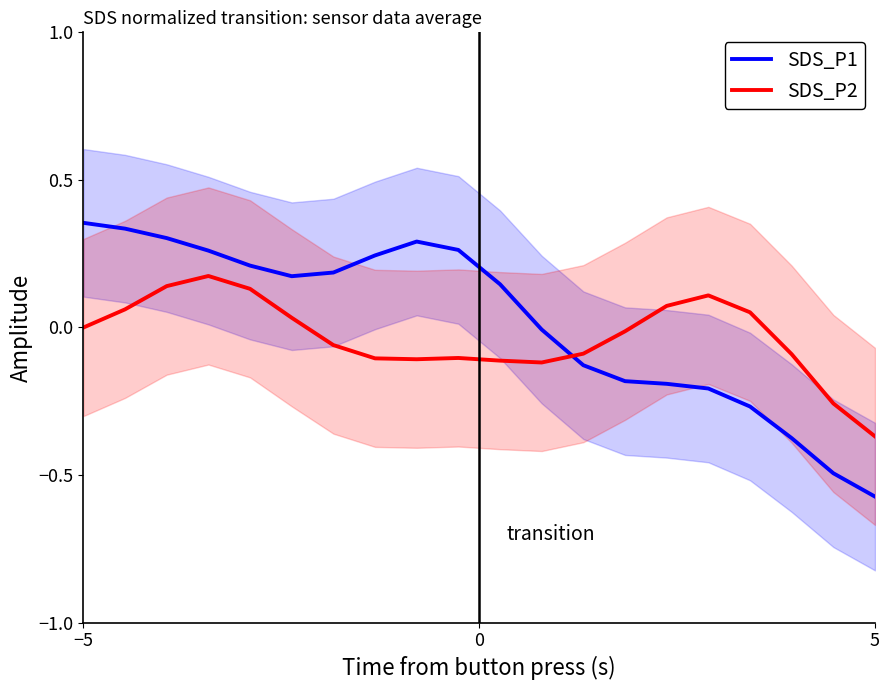

After their last crossing, which series has the higher values: SDS_P2 or SDS_P1?

SDS_P2